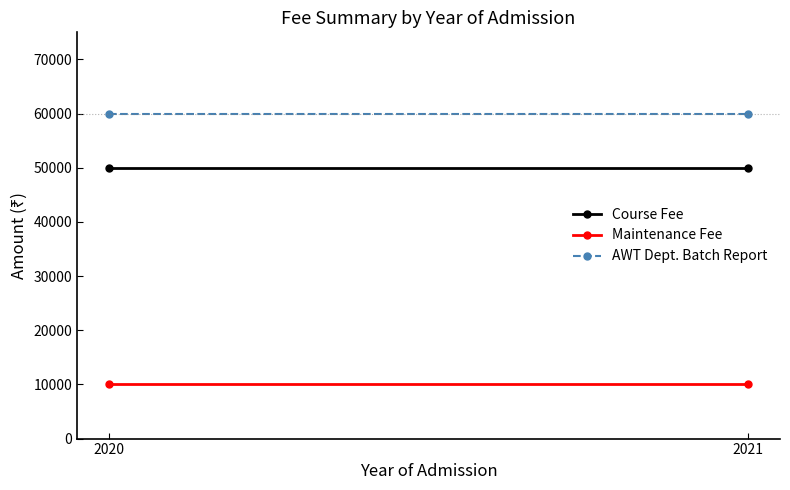

What is the value of the AWT Dept. Batch Report point at the 1st from the left?

60000